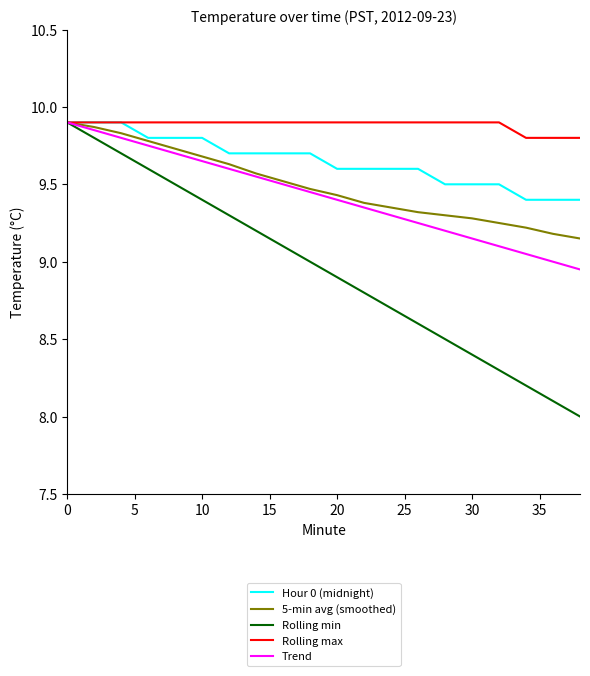

What is the minimum value shown in the chart?

8.0